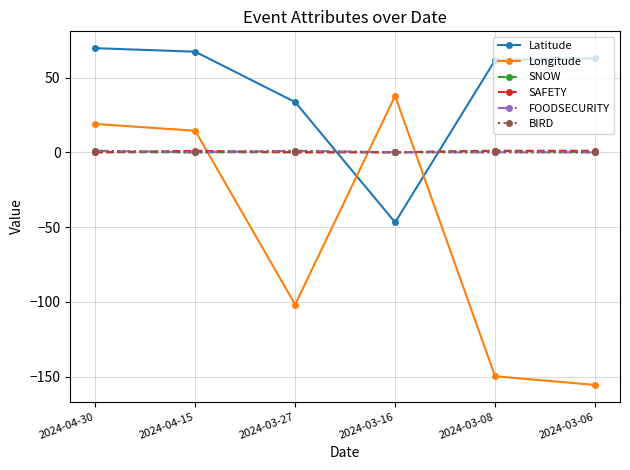

Does the chart display data point markers on the line(s)?

Yes